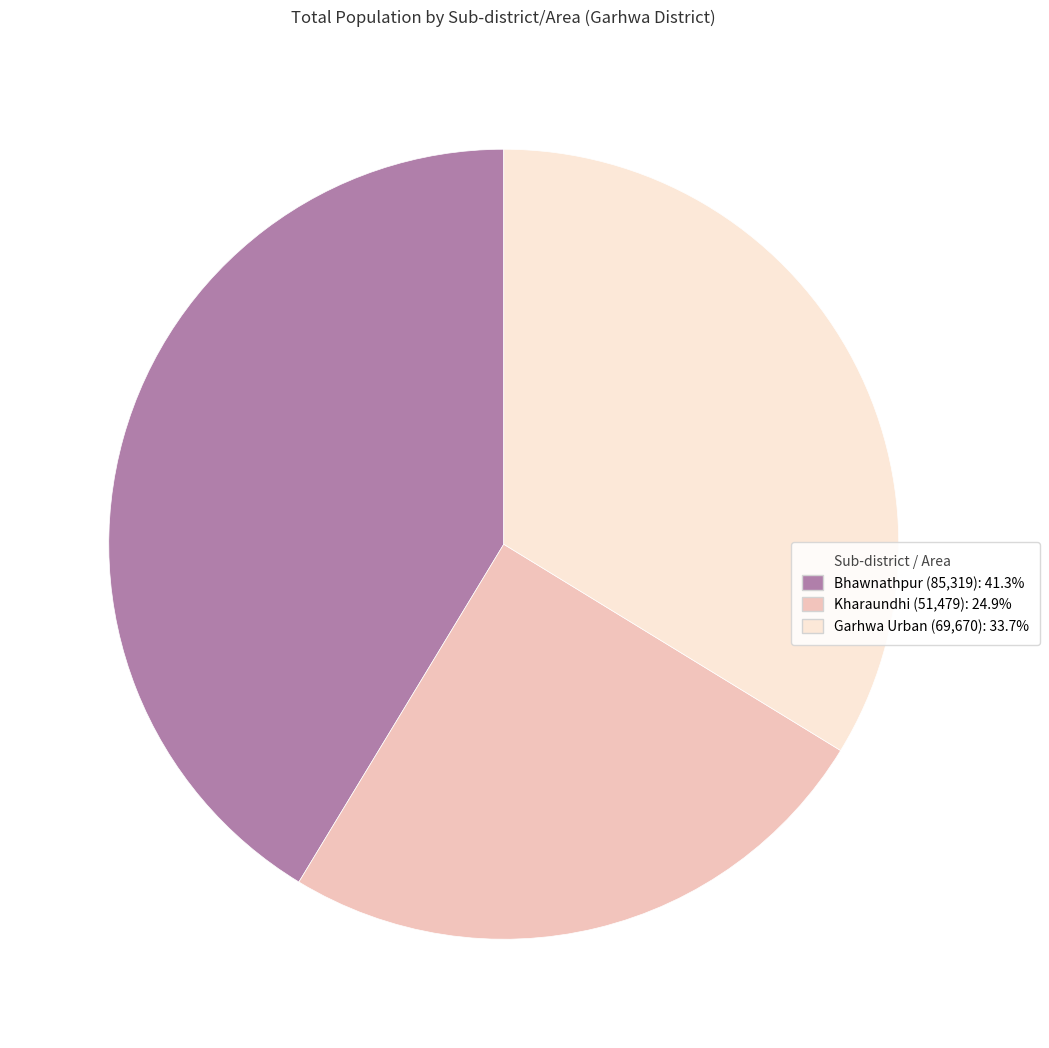

How many segments does this pie chart have?

3